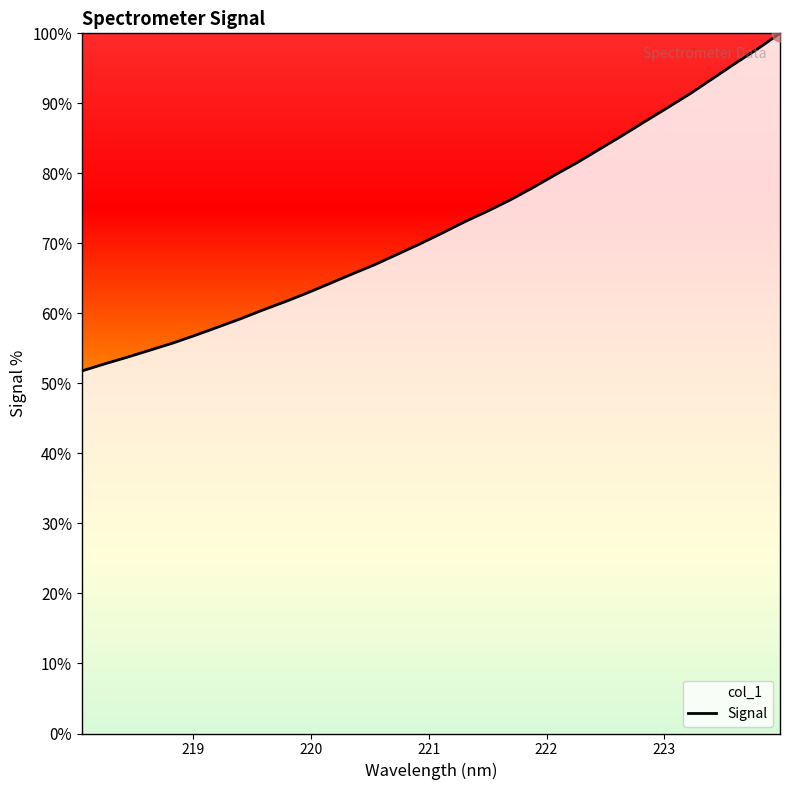

What is the minimum value shown in the chart?

51.8